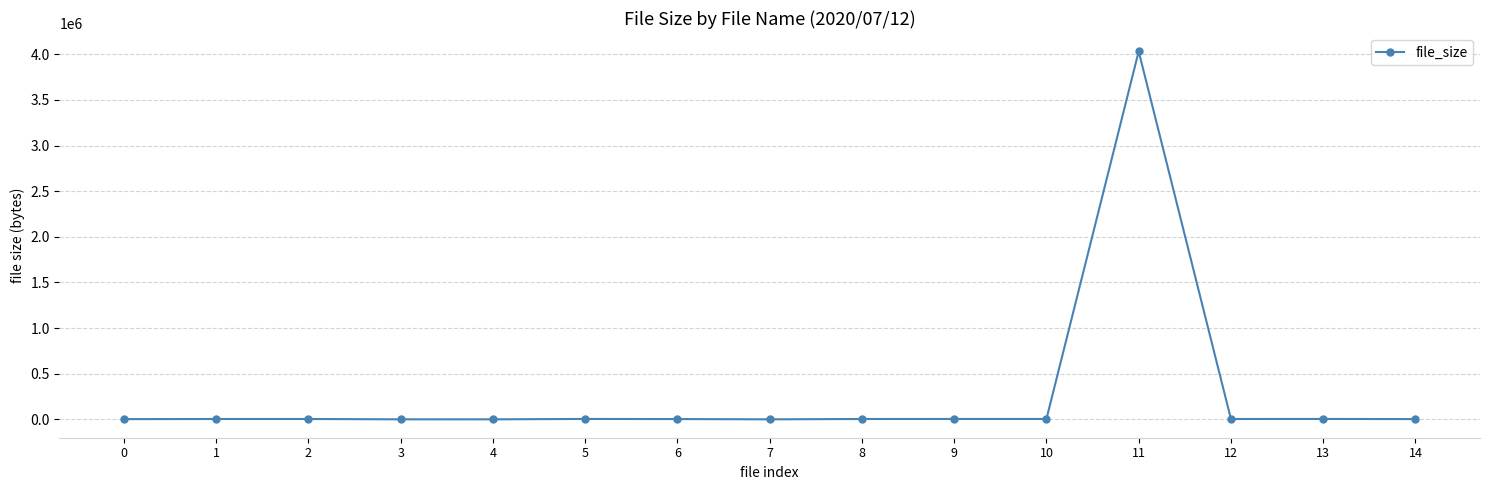

Approximately how many times larger is the value at 10 compared to 0?

1.6